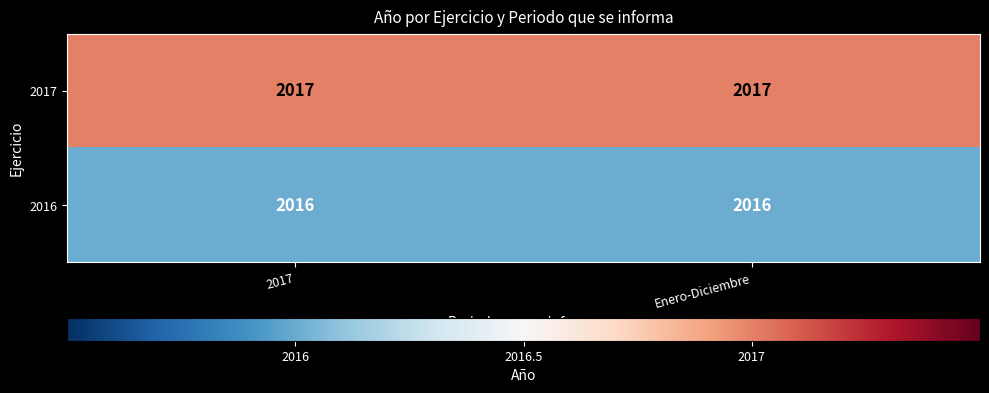

What is the total value across all series at Enero-Diciembre?

4033